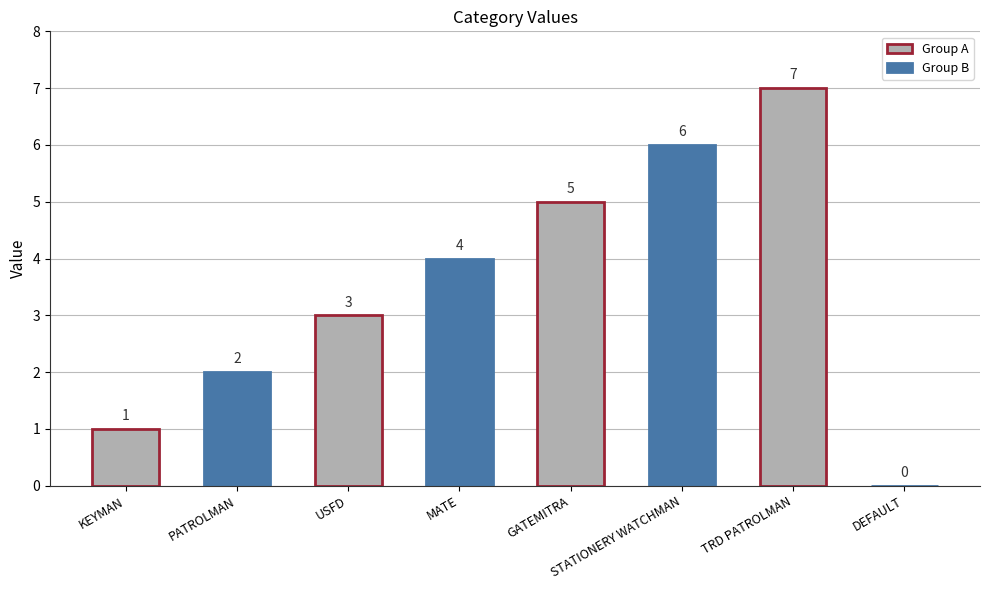

The value at USFD is 4. True or false?

False